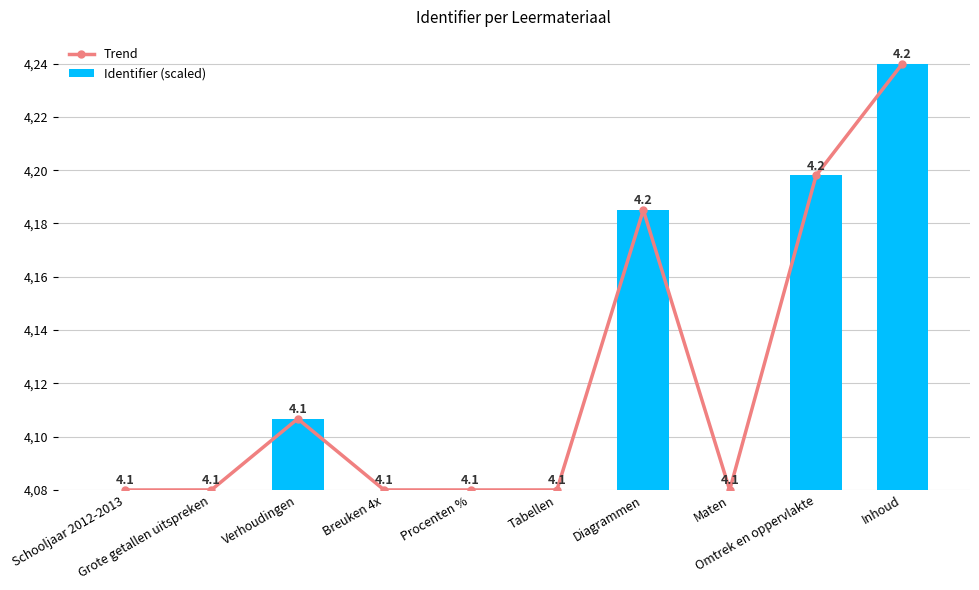

Reading right to left, what are all the values shown in this chart?

Trend: 4.2	4.2	4.1	4.2	4.1	4.1	4.1	4.1	4.1	4.1
Identifier (scaled): 4.2	4.2	4.1	4.2	4.1	4.1	4.1	4.1	4.1	4.1